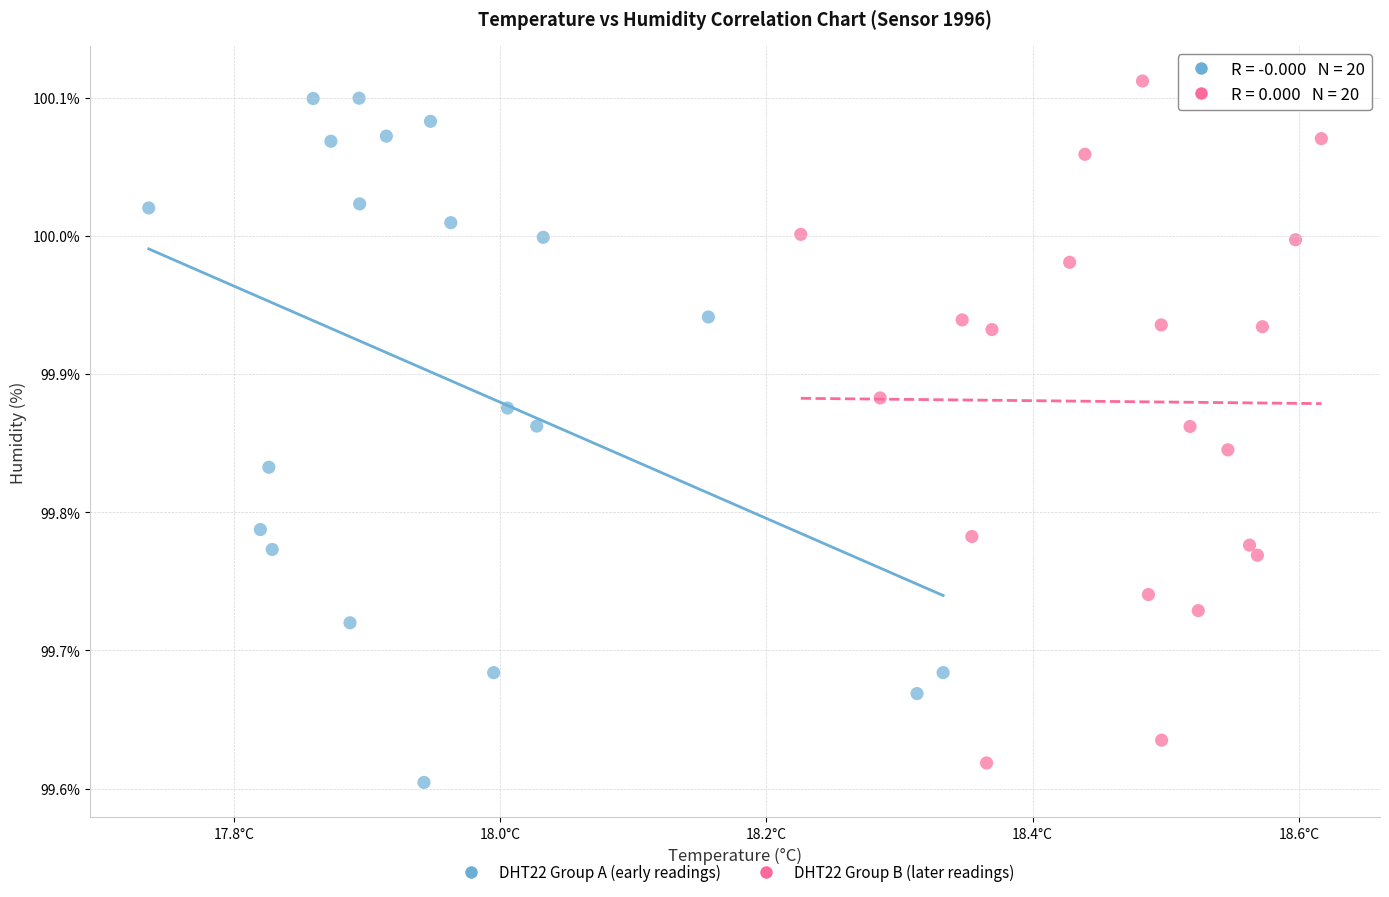

What are all the series names shown in the legend?

DHT22 Group A (early readings), DHT22 Group B (later readings)